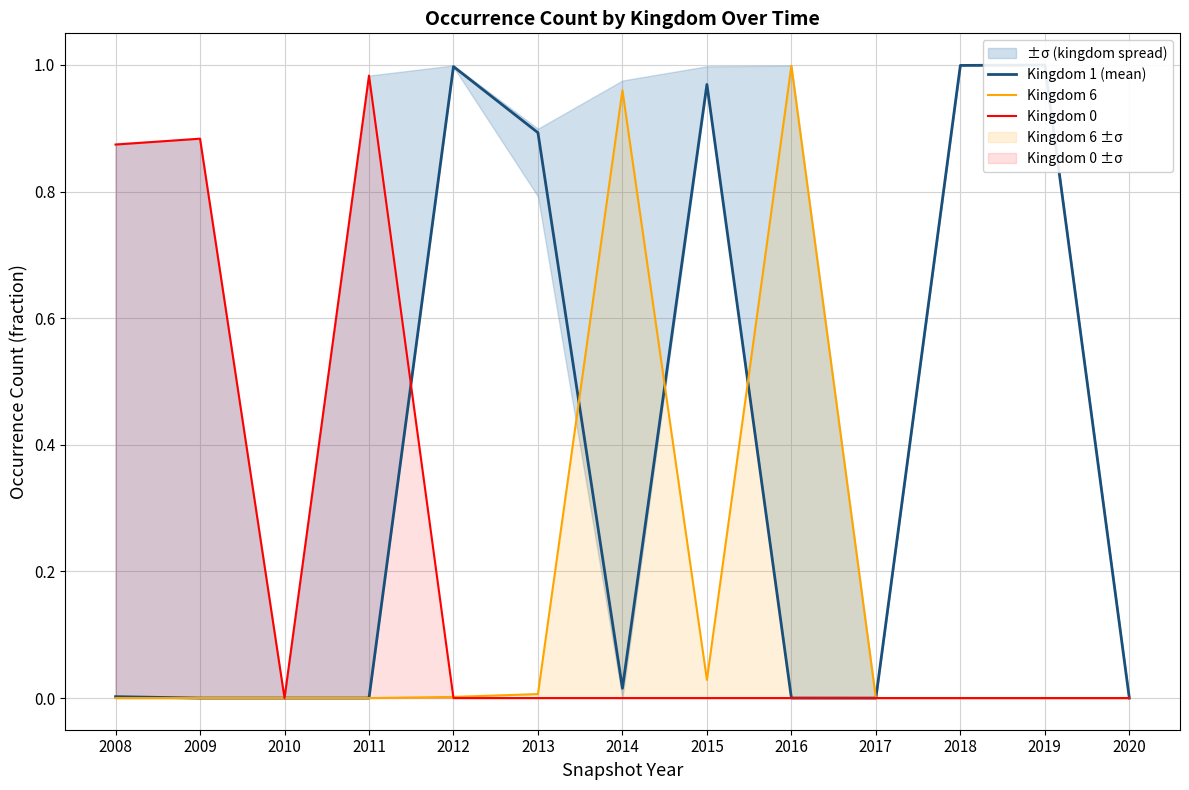

True or false: Kingdom 0 has a value of 0.9 at 2009.

True